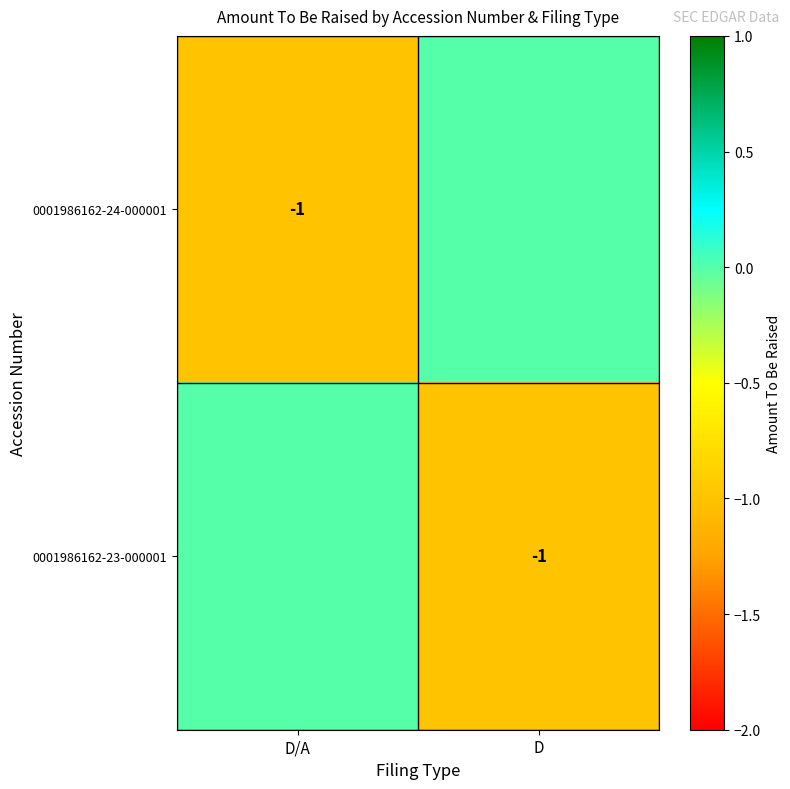

True or false: 0001986162-24-000001 has a value of -1 at D/A.

True